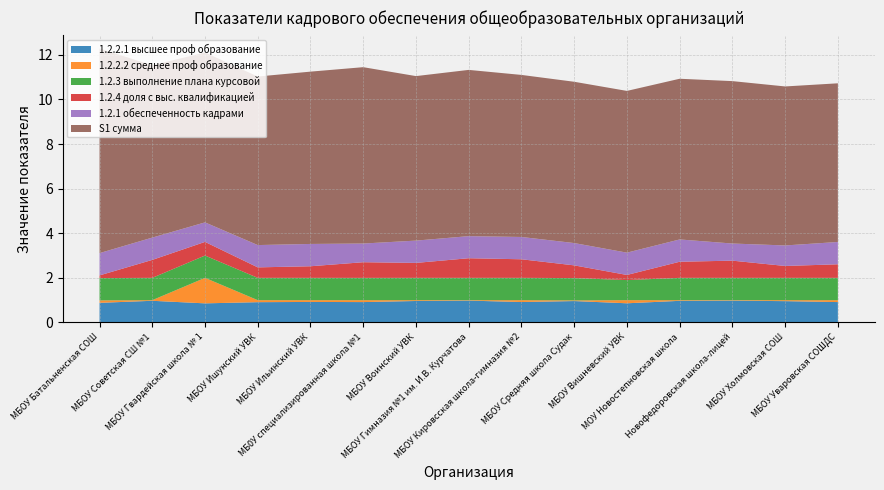

Reading left to right, what are all the values shown in this chart?

1.2.2.1 высшее проф образование: МБОУ Батальненская СОШ=0.9	МБОУ Советская СШ №1=1.0	МБОУ Гвардейская школа № 1=0.9	МБОУ Ишунский УВК=0.9	МБОУ Ильинский УВК=0.9	МБ0У специализированная школа №1=0.9	МБОУ Воинский УВК=1.0	МБОУ Гимназия №1 им. И.В. Курчатова=1.0	МБОУ Кировсская школа-гимназия №2=0.9	МБОУ Средняя школа Судак=1.0	МБОУ Вишневский УВК=0.9	МОУ Новостепновская школа=1.0	Новофедоровская школа-лицей=1.0	МБОУ Холмовская СОШ=1.0	МБОУ Уваровская СОШДС=0.9
1.2.2.2 среднее проф образование: МБОУ Батальненская СОШ=0.1	МБОУ Советская СШ №1=0.0	МБОУ Гвардейская школа № 1=1.1	МБОУ Ишунский УВК=0.1	МБОУ Ильинский УВК=0.1	МБ0У специализированная школа №1=0.1	МБОУ Воинский УВК=0.0	МБОУ Гимназия №1 им. И.В. Курчатова=0.0	МБОУ Кировсская школа-гимназия №2=0.1	МБОУ Средняя школа Судак=0.0	МБОУ Вишневский УВК=0.1	МОУ Новостепновская школа=0.0	Новофедоровская школа-лицей=0.0	МБОУ Холмовская СОШ=0.0	МБОУ Уваровская СОШДС=0.1
1.2.3 выполнение плана курсовой: МБОУ Батальненская СОШ=1.0	МБОУ Советская СШ №1=1.0	МБОУ Гвардейская школа № 1=1.0	МБОУ Ишунский УВК=1.0	МБОУ Ильинский УВК=1.0	МБ0У специализированная школа №1=1.0	МБОУ Воинский УВК=1.0	МБОУ Гимназия №1 им. И.В. Курчатова=1.0	МБОУ Кировсская школа-гимназия №2=1.0	МБОУ Средняя школа Судак=1.0	МБОУ Вишневский УВК=0.9	МОУ Новостепновская школа=1.0	Новофедоровская школа-лицей=1.0	МБОУ Холмовская СОШ=1.0	МБОУ Уваровская СОШДС=1.0
1.2.4 доля с выс. квалификацией: МБОУ Батальненская СОШ=0.1	МБОУ Советская СШ №1=0.8	МБОУ Гвардейская школа № 1=0.6	МБОУ Ишунский УВК=0.5	МБОУ Ильинский УВК=0.5	МБ0У специализированная школа №1=0.7	МБОУ Воинский УВК=0.7	МБОУ Гимназия №1 им. И.В. Курчатова=0.9	МБОУ Кировсская школа-гимназия №2=0.8	МБОУ Средняя школа Судак=0.6	МБОУ Вишневский УВК=0.2	МОУ Новостепновская школа=0.7	Новофедоровская школа-лицей=0.8	МБОУ Холмовская СОШ=0.5	МБОУ Уваровская СОШДС=0.6
1.2.1 обеспеченность кадрами: МБОУ Батальненская СОШ=1.0	МБОУ Советская СШ №1=1.0	МБОУ Гвардейская школа № 1=0.9	МБОУ Ишунский УВК=1.0	МБОУ Ильинский УВК=1.0	МБ0У специализированная школа №1=0.8	МБОУ Воинский УВК=1.0	МБОУ Гимназия №1 им. И.В. Курчатова=1.0	МБОУ Кировсская школа-гимназия №2=1.0	МБОУ Средняя школа Судак=1.0	МБОУ Вишневский УВК=1.0	МОУ Новостепновская школа=1.0	Новофедоровская школа-лицей=0.8	МБОУ Холмовская СОШ=0.9	МБОУ Уваровская СОШДС=1.0
S1 сумма: МБОУ Батальненская СОШ=9.2	МБОУ Советская СШ №1=7.7	МБОУ Гвардейская школа № 1=7.6	МБОУ Ишунский УВК=7.6	МБОУ Ильинский УВК=7.7	МБ0У специализированная школа №1=7.9	МБОУ Воинский УВК=7.4	МБОУ Гимназия №1 им. И.В. Курчатова=7.5	МБОУ Кировсская школа-гимназия №2=7.3	МБОУ Средняя школа Судак=7.2	МБОУ Вишневский УВК=7.2	МОУ Новостепновская школа=7.2	Новофедоровская школа-лицей=7.3	МБОУ Холмовская СОШ=7.1	МБОУ Уваровская СОШДС=7.1